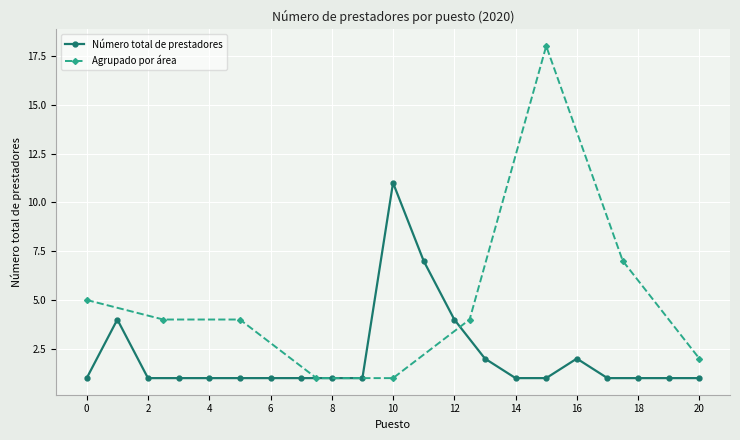

Count the number of values greater than 1.

6